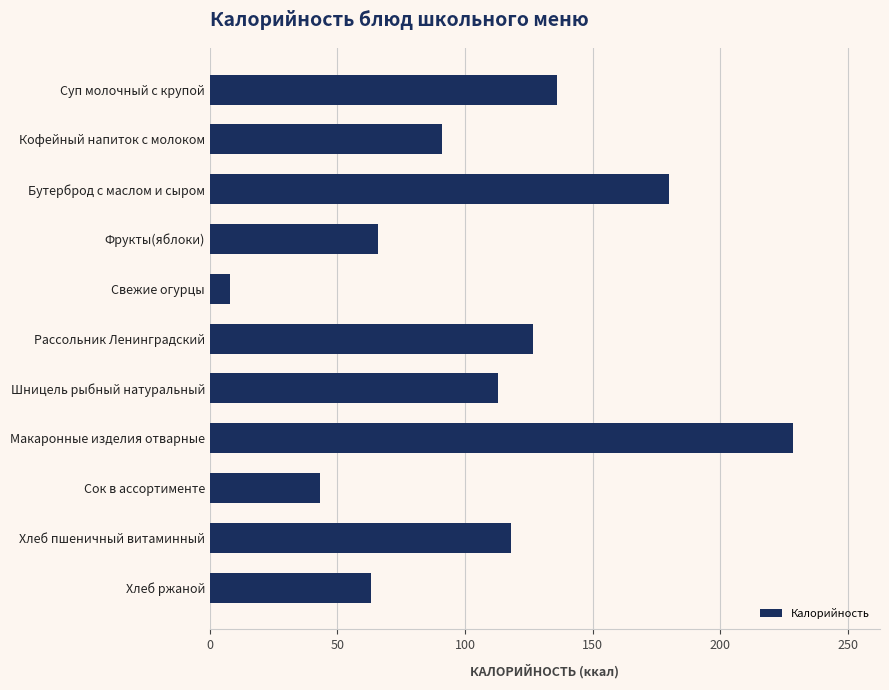

How many data points does each series have?

11